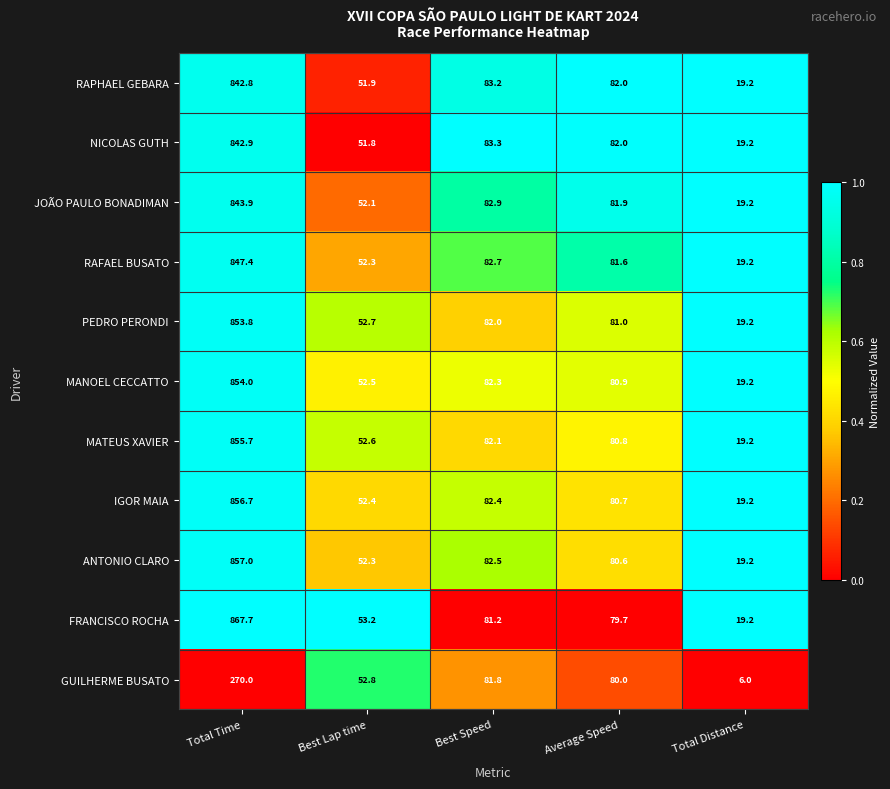

Which category has the highest value across all series?

Total Time